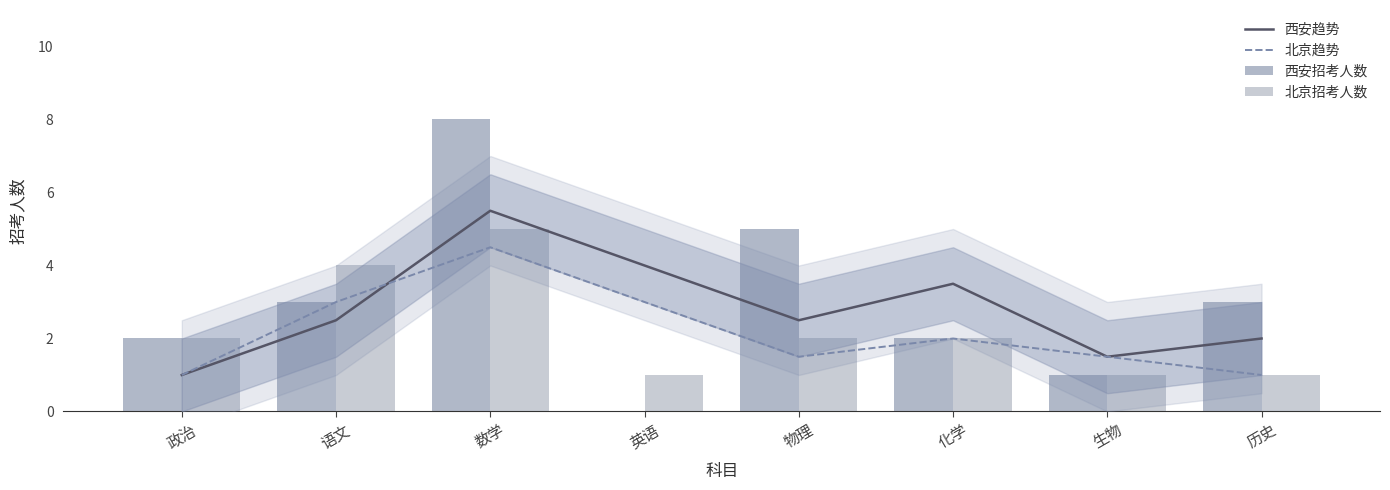

What is the label of the 3rd bar from the right?

化学